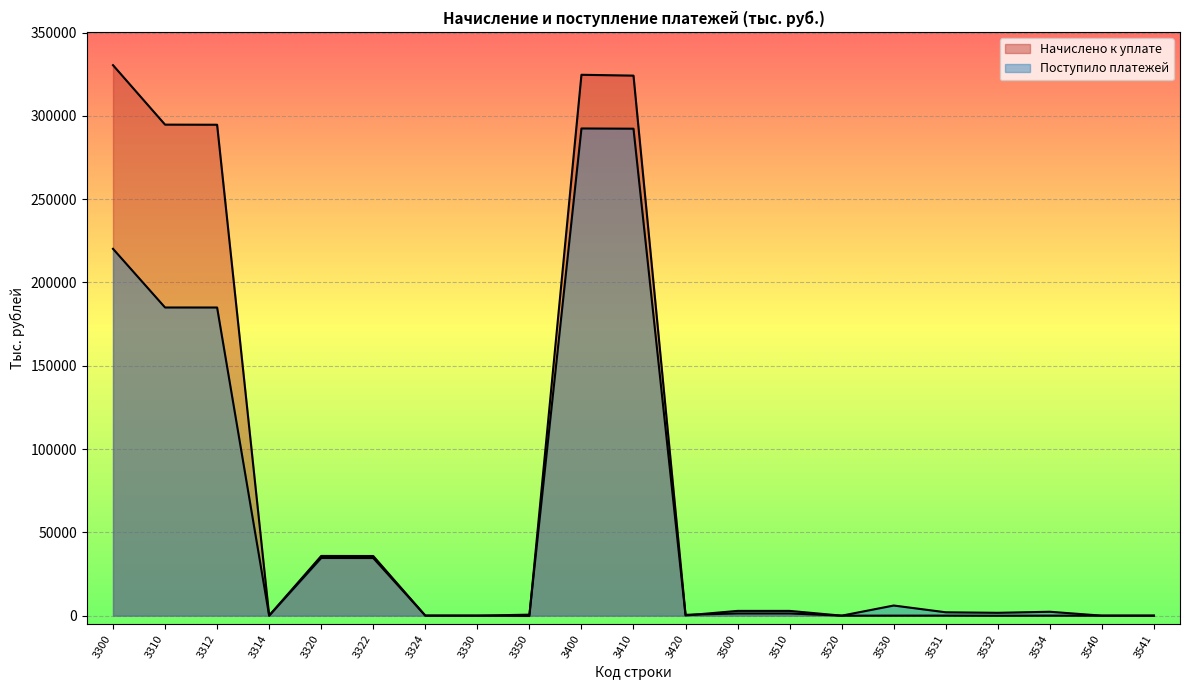

Reading left to right, list all the values displayed in this chart.

Начислено к уплате: 330416	294725	294660	65	35842	35802	40	26	-177	324645	324139	506	1328	1326	2	17	31	-39	25	1	1
Поступило платежей: 220190	184971	184962	9	34618	34586	32	0	601	292424	292286	138	2861	2861	0	6088	2027	1714	2347	3	3